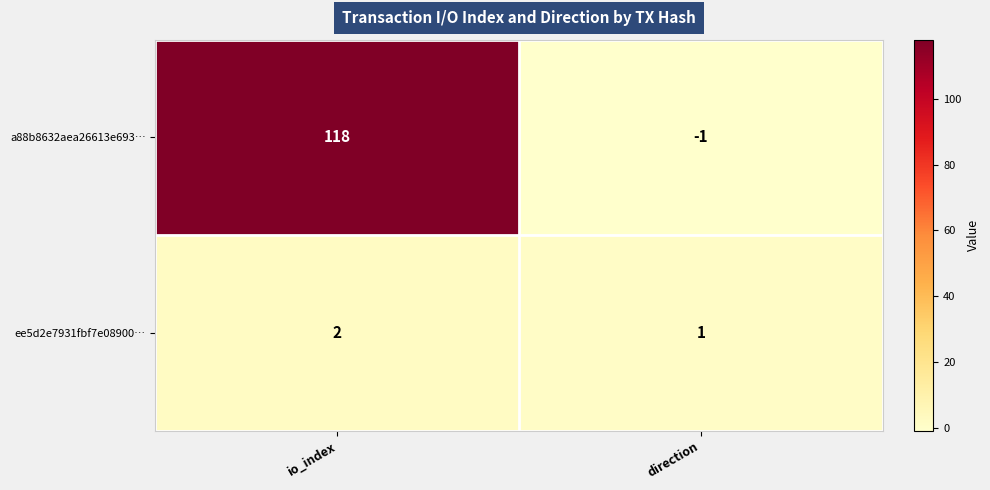

What is the total value across all series at io_index?

120